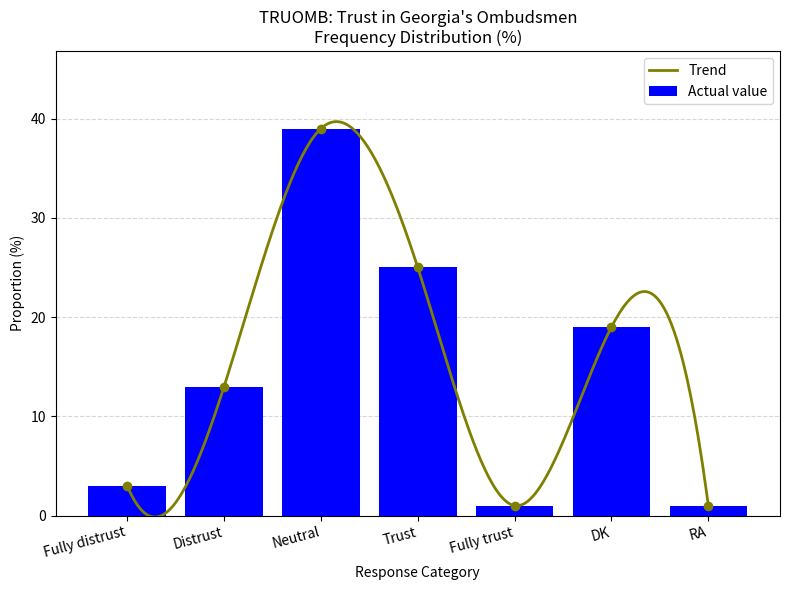

Rank the categories by value from lowest to highest.

Fully trust, RA, Fully distrust, Distrust, DK, Trust, Neutral